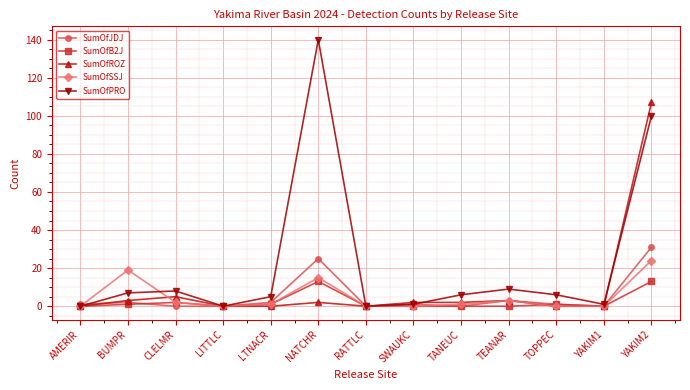

True or false: SumOfJDJ has more than 0 interior local peaks.

True